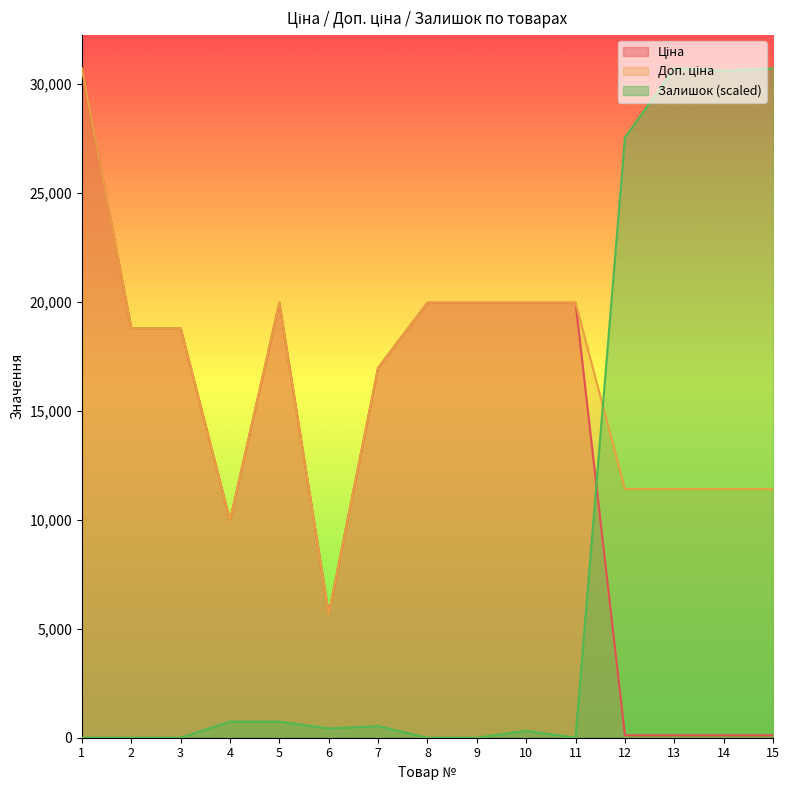

What is the total value across all series at 9?

39928.3